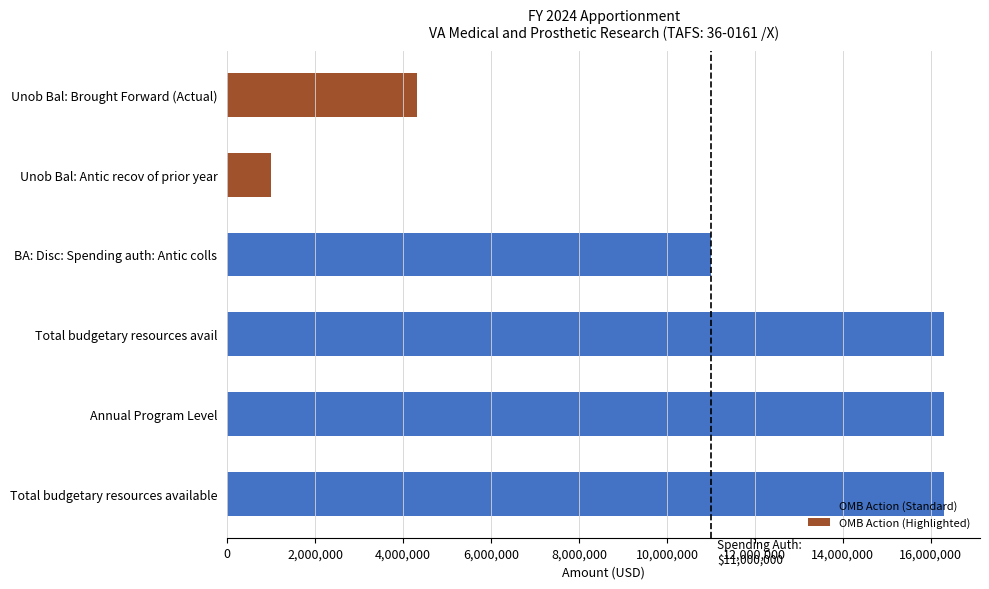

Reading bottom to top, extract all data points from this chart.

Total budgetary resources available=16304870	Annual Program Level=16304870	Total budgetary resources avail=16304870	BA: Disc: Spending auth: Antic colls=11000000	Unob Bal: Antic recov of prior year=1000000	Unob Bal: Brought Forward (Actual)=4304870